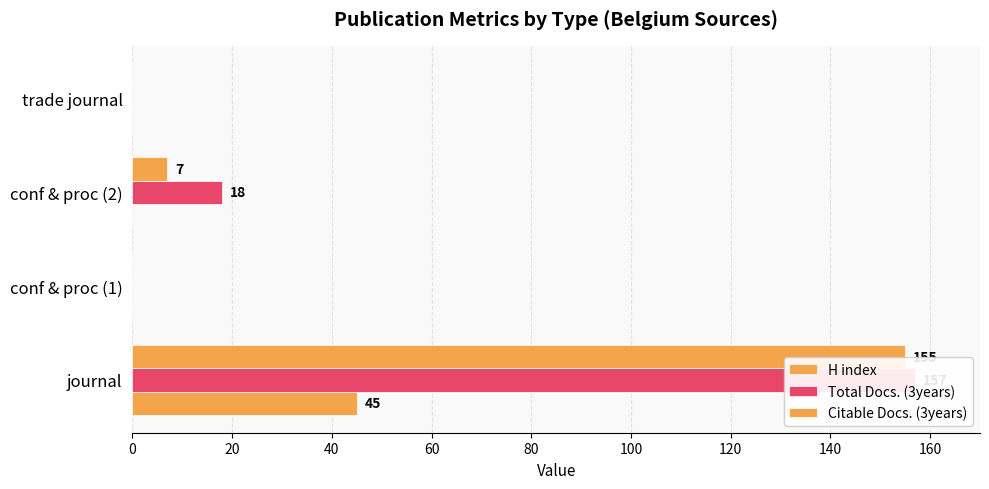

How many data points does each series have?

4